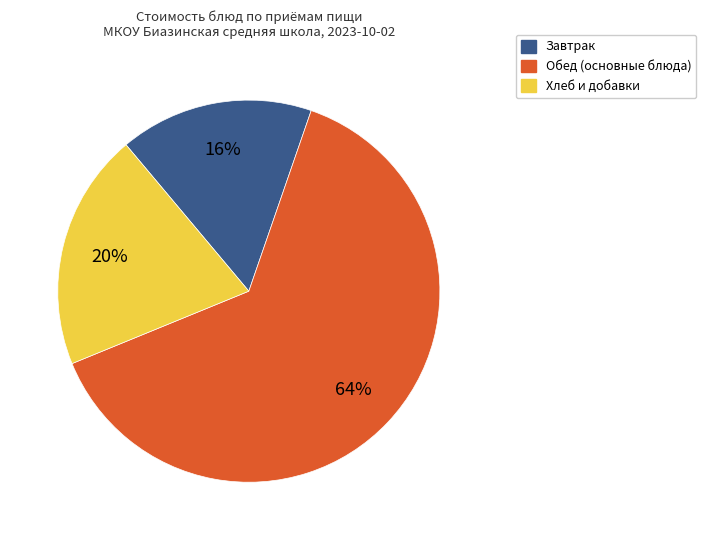

To the nearest percent, what is the average slice percentage?

33%